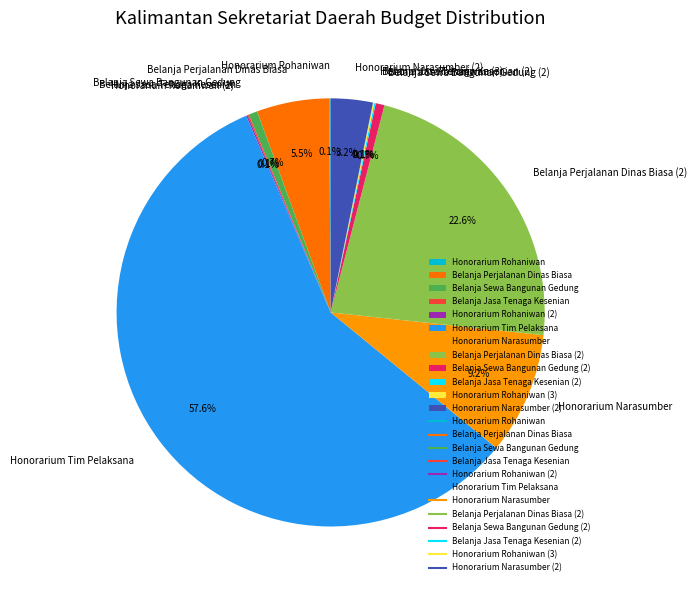

What percentage do Belanja Perjalanan Dinas Biasa and Belanja Perjalanan Dinas Biasa (2) together represent?

28.1%